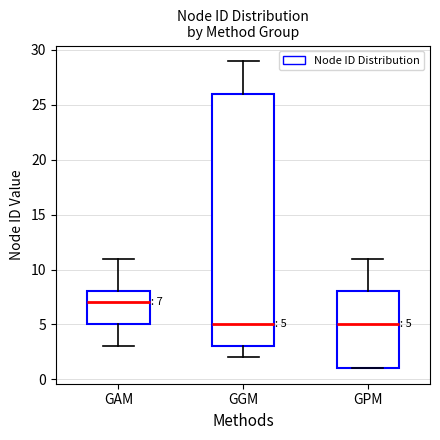

Comparing the boxes themselves (not the whiskers), which one is the tallest?

GGM